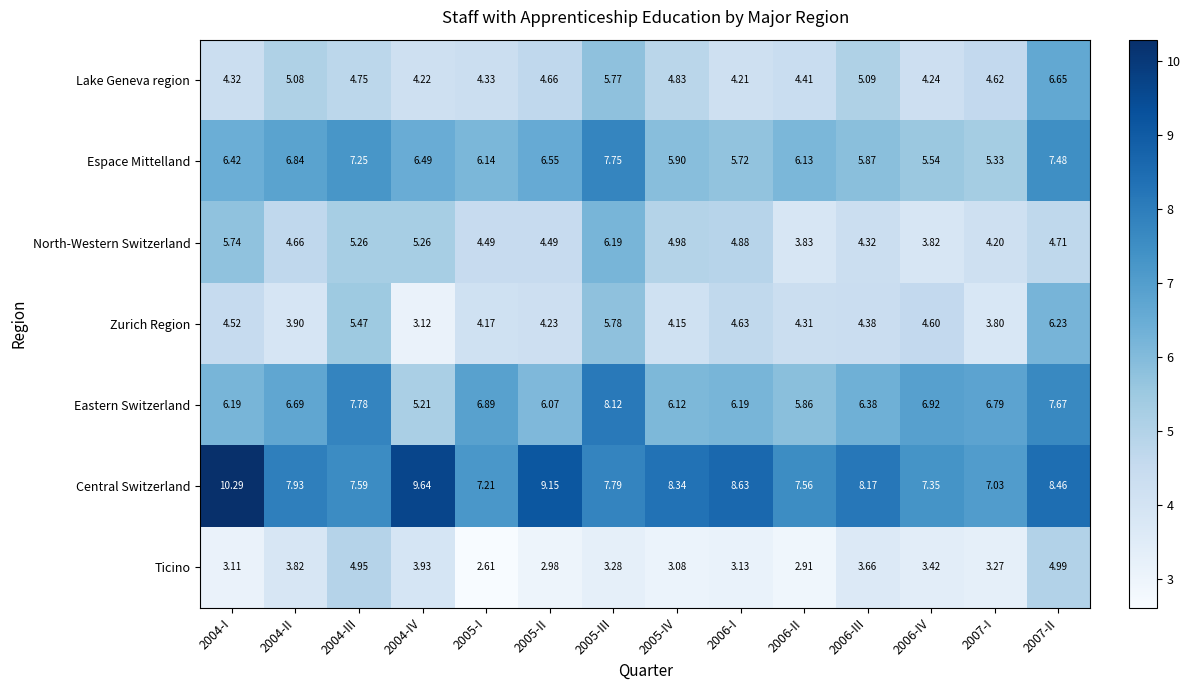

Between 2004-III and 2007-II, which series saw the biggest shift?

Lake Geneva region